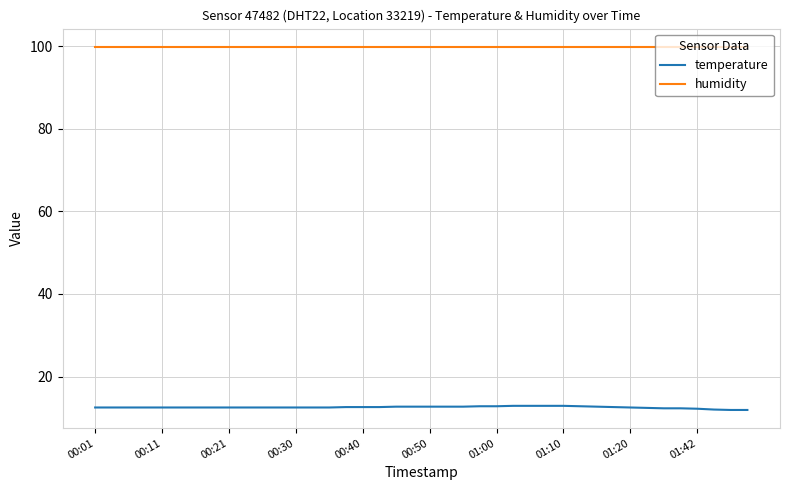

What is the highest value of the temperature series?

12.9